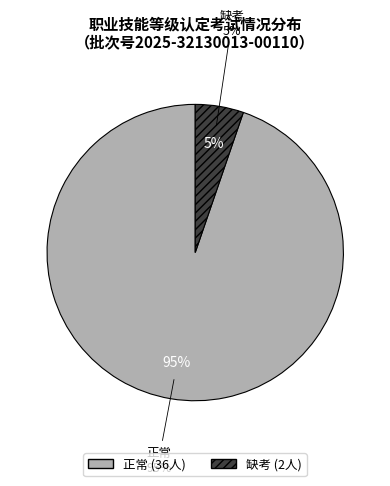

To the nearest percent, what percentage of the pie is 缺考?

5%